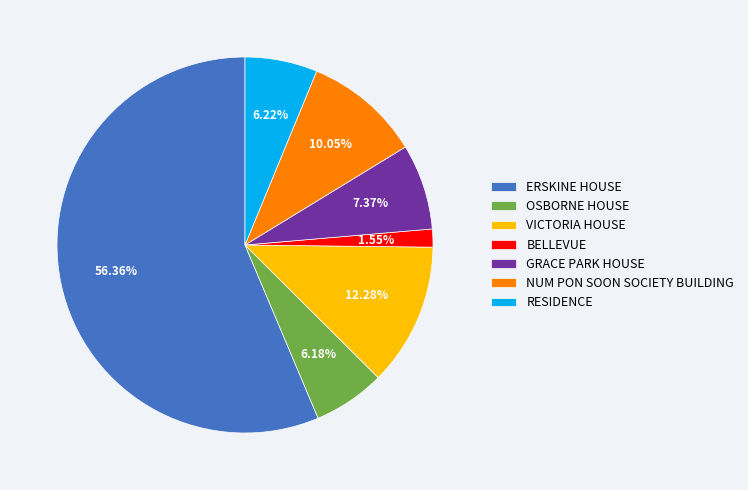

How much of the chart is everything except ERSKINE HOUSE?

43.6%